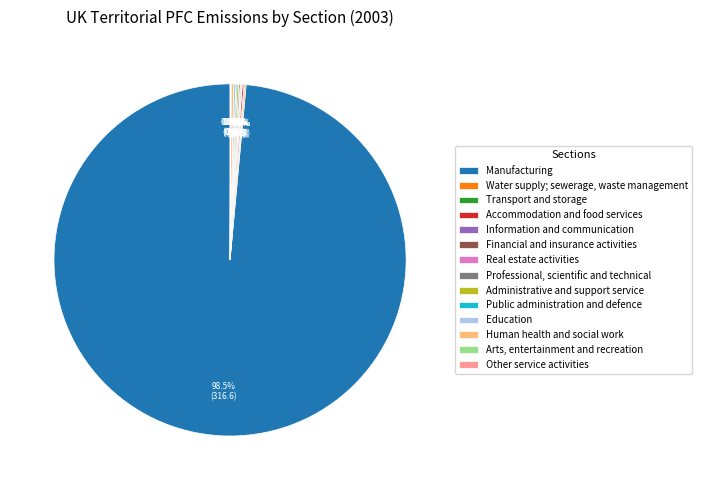

Which slice represents more than half of the pie?

Manufacturing